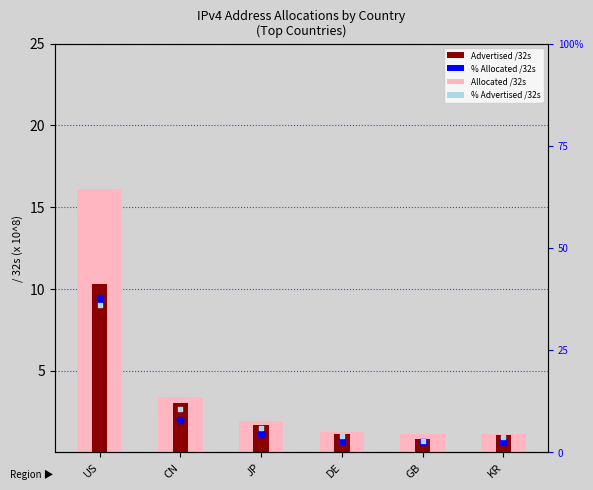

At which category is the sum across all series the highest?

US